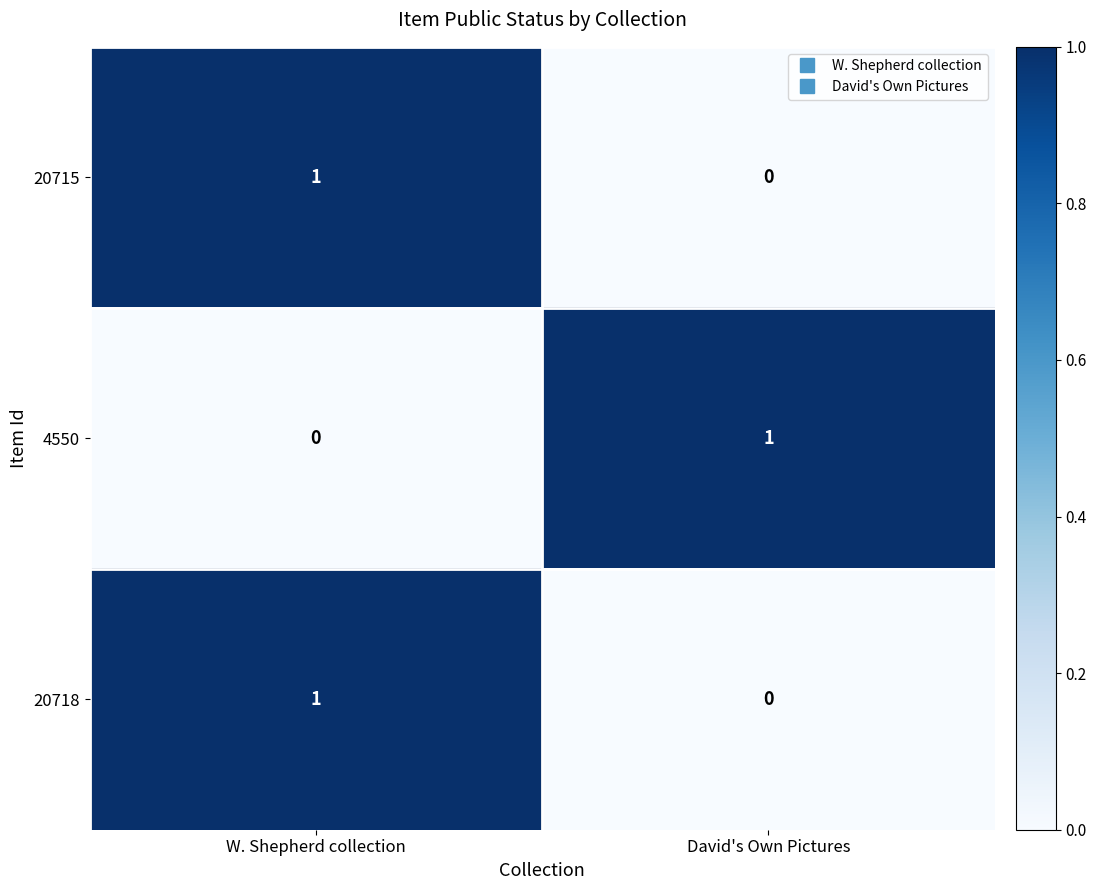

At how many categories does at least one series exceed 0?

2